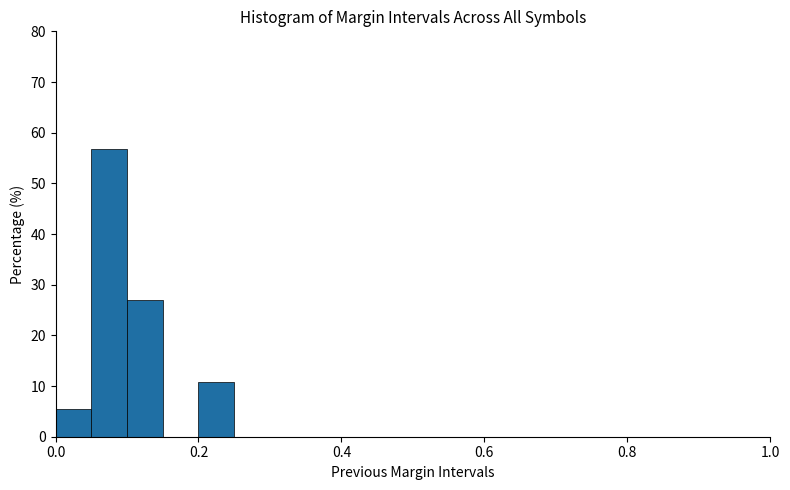

Around what value on the x-axis is the tallest bar? Give the approximate position of its centre, as read against the axis.

0.08